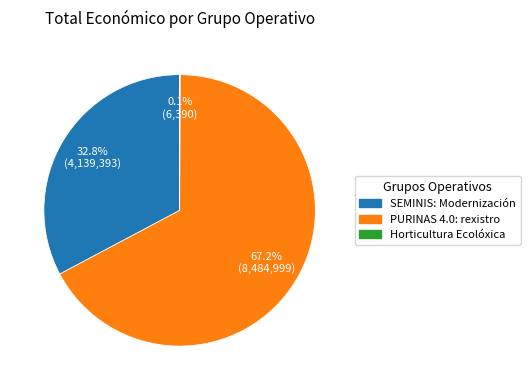

Is the sum of PURINAS 4.0: rexistro and SEMINIS: Modernización greater than half?

Yes